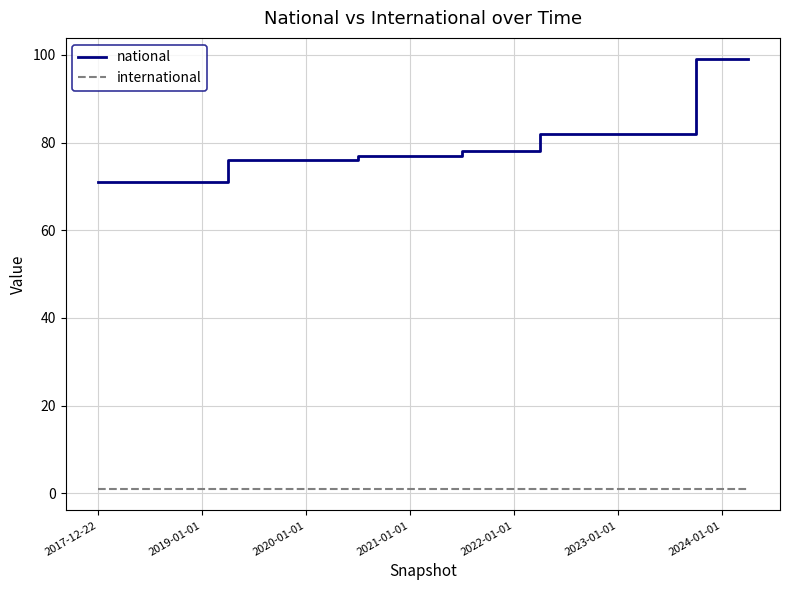

Which series has the largest total across all categories?

national